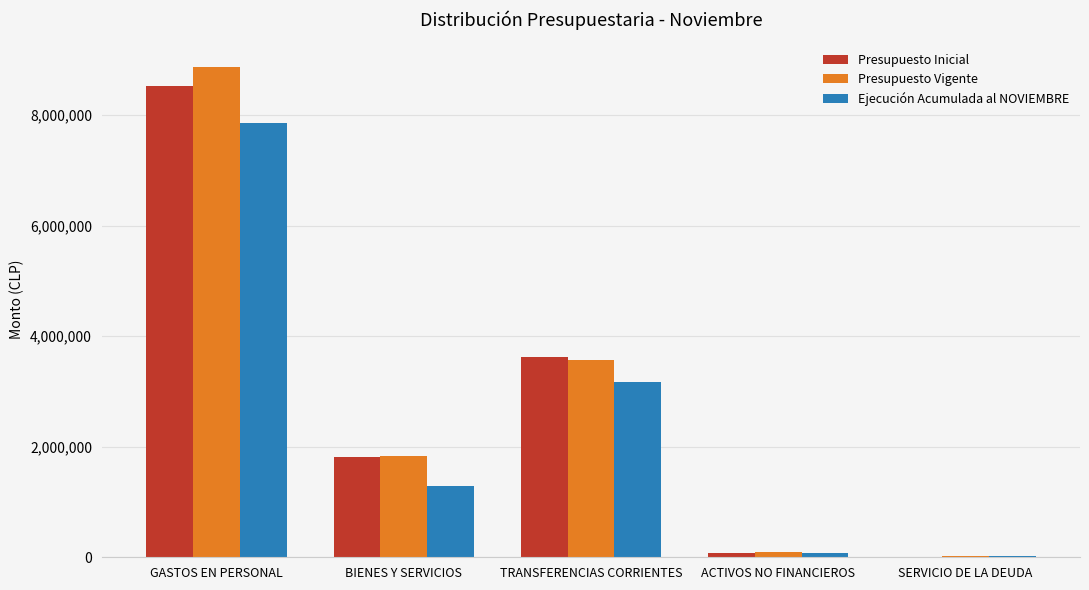

True or false: Ejecución Acumulada al NOVIEMBRE has a value of 5283740 at TRANSFERENCIAS CORRIENTES.

False